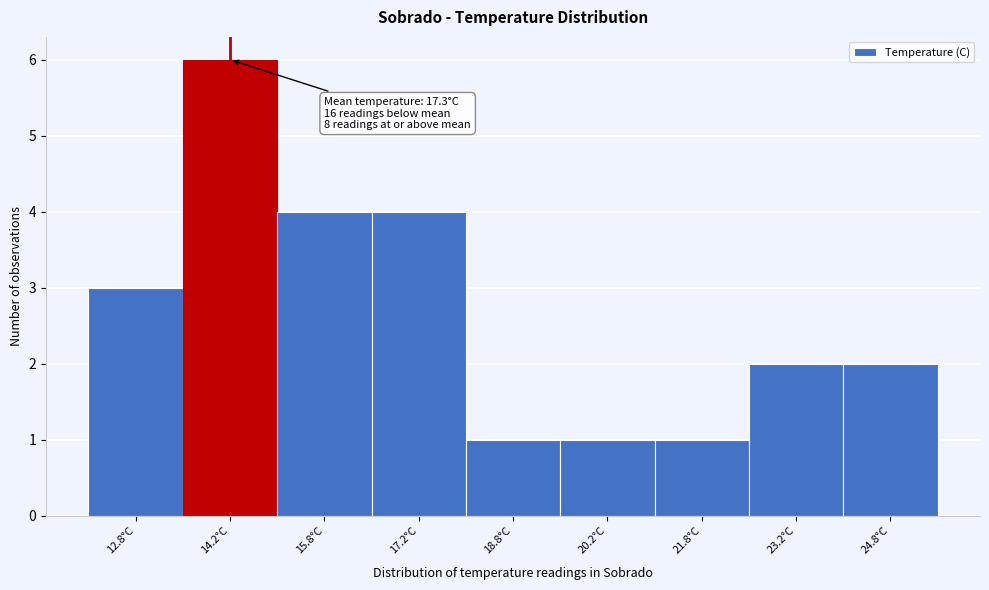

Which range on the x-axis has the tallest bar?

13.5 to 15.0